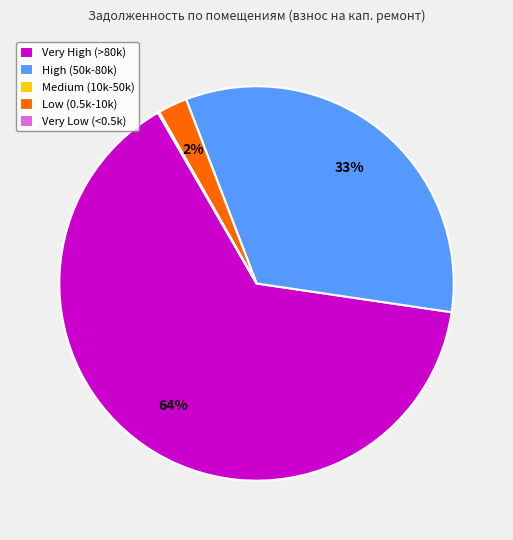

Does Very High (>80k) represent more than half of the total?

Yes